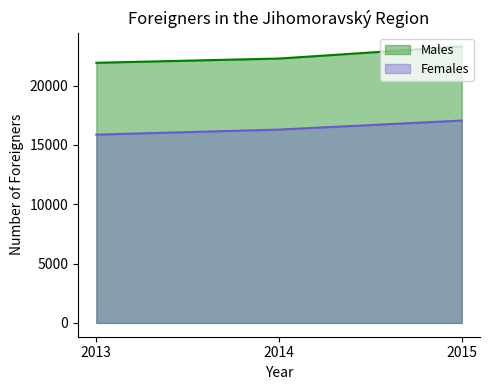

Which series has the widest spread of values?

Males